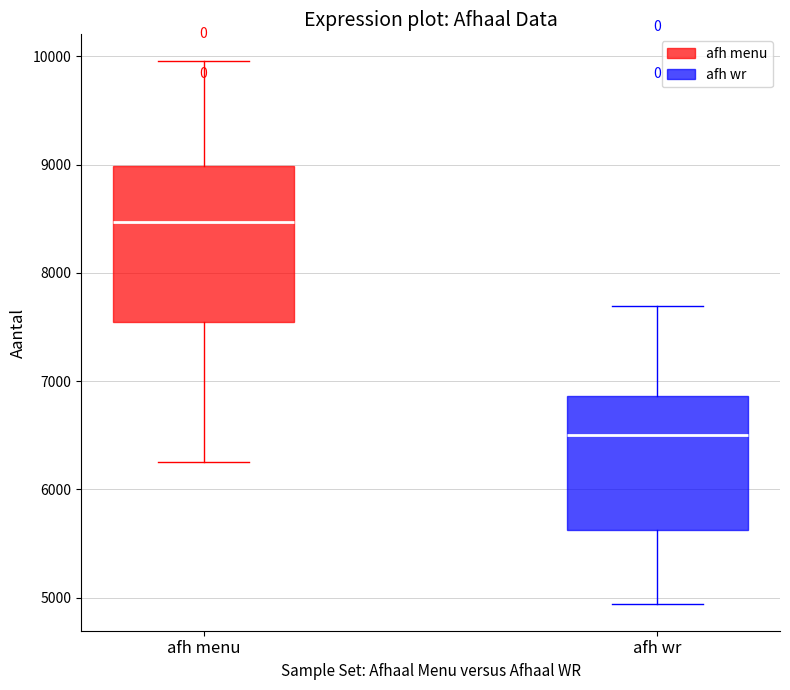

Reading left to right, transcribe this box plot: for each box, give where its median line is, the range the box spans, and where its two whiskers end, as read against the y-axis. The values are not printed on the chart, so give them approximately, as read against the axis.

afh menu: median 8500, box 7500 to 9000, whiskers 6200 to 10000
afh wr: median 6500, box 5600 to 6900, whiskers 4900 to 7700